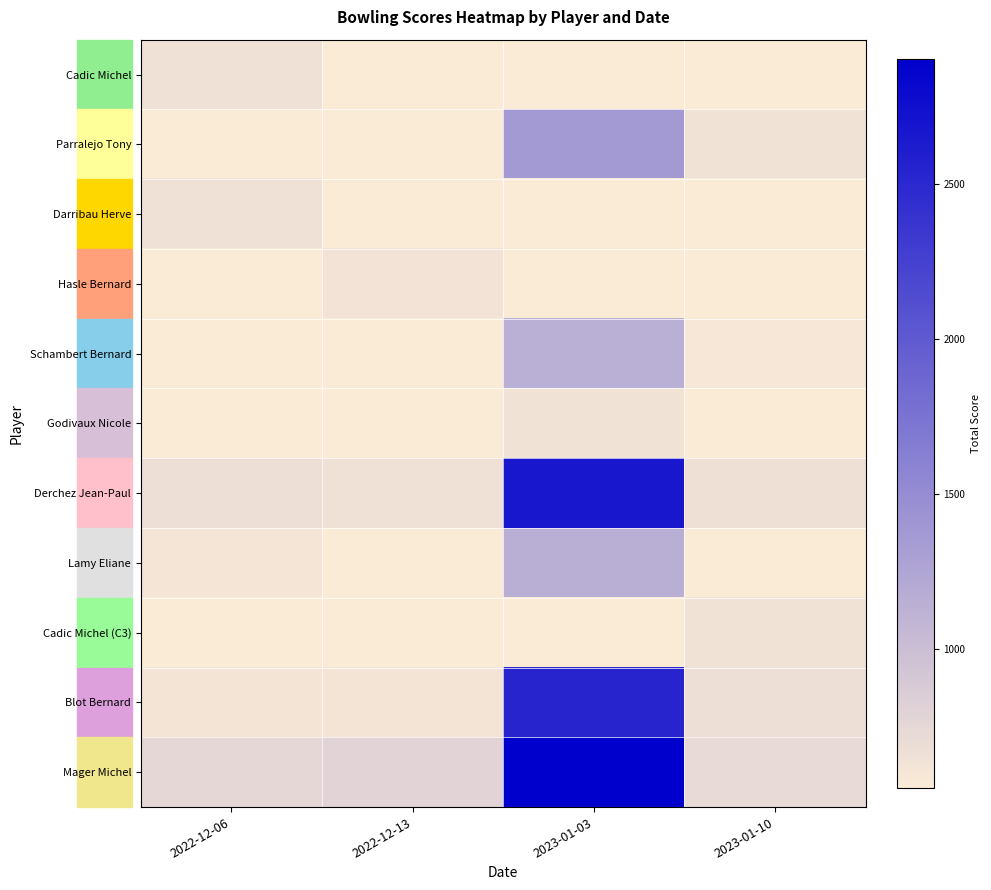

List the labels in order of Blot Bernard value, largest first.

2023-01-03, 2023-01-10, 2022-12-13, 2022-12-06